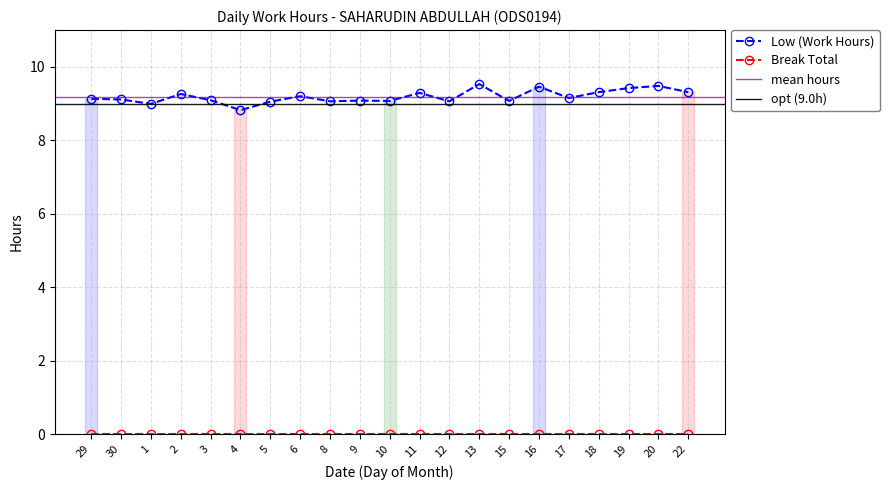

Reading right to left, extract all data points from this chart.

9.3	9.5	9.4	9.3	9.2	9.5	9.1	9.5	9.1	9.3	9.1	9.1	9.1	9.2	9.1	8.8	9.1	9.3	9.0	9.1	9.1